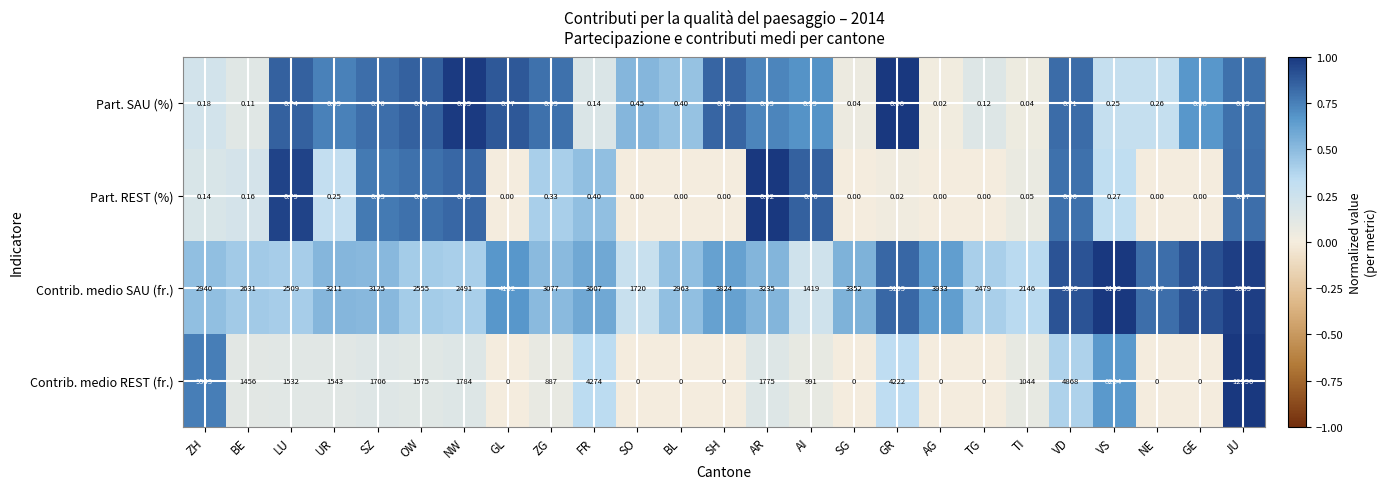

What is the maximum value shown in the chart?

12596.0